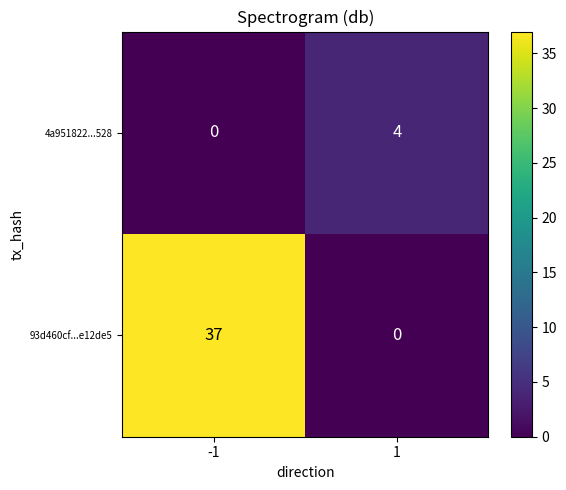

What is the highest value of the 4a951822...528 series?

4